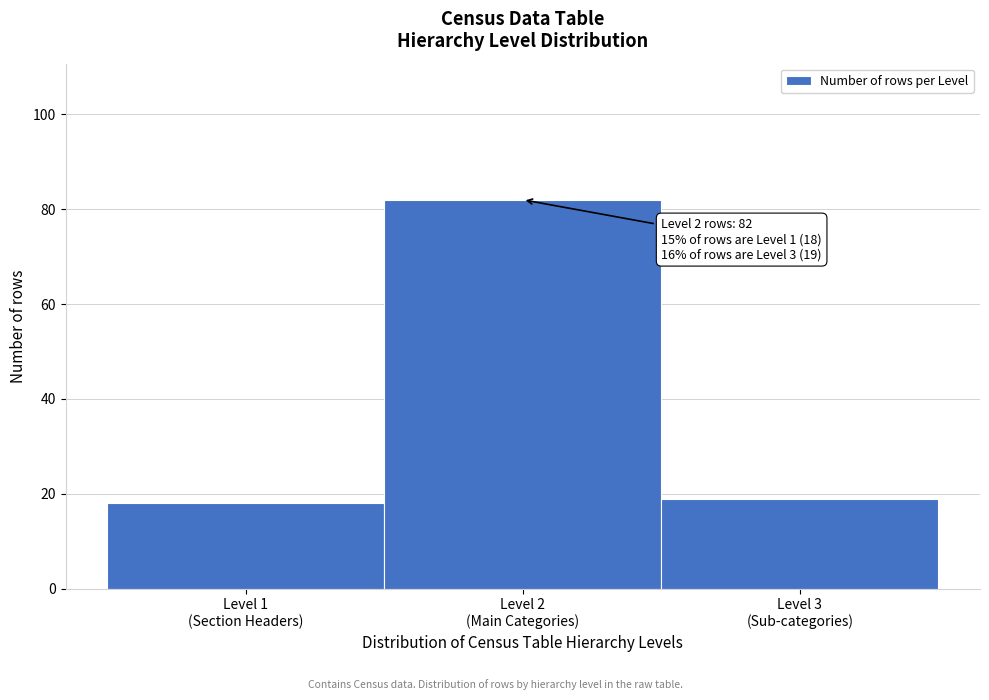

Reading left to right, extract all data points from this chart.

18	82	19